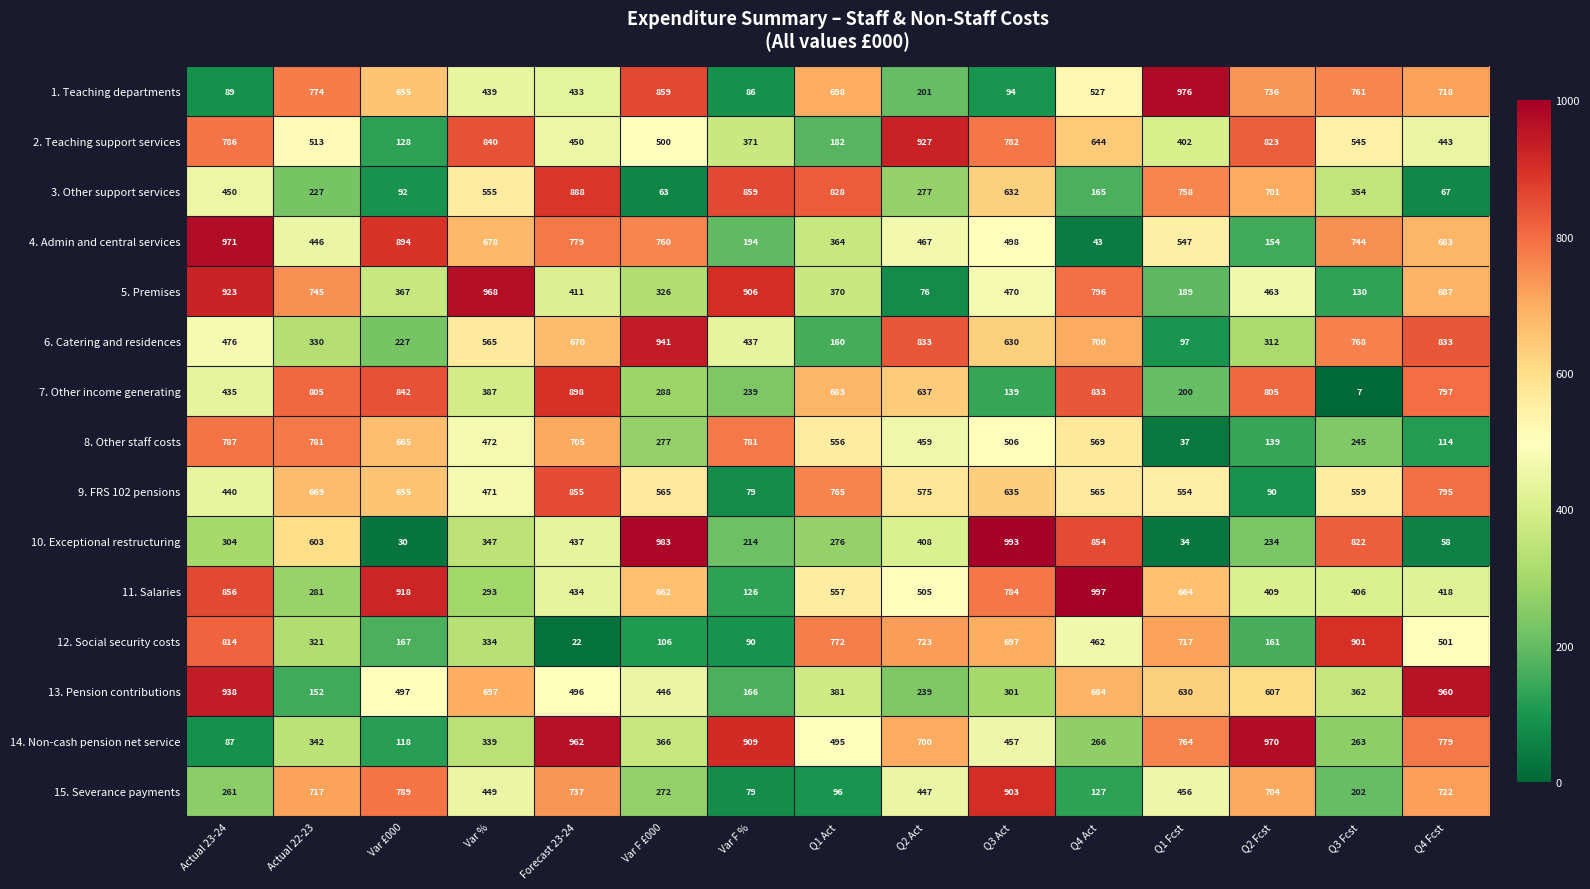

What is the sum of all 6. Catering and residences values?

7979